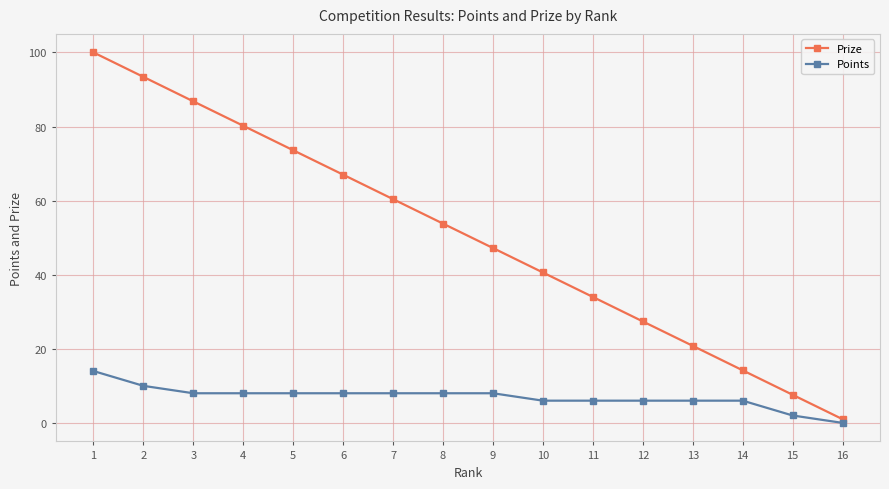

What is the difference between the highest and lowest values at 5?

65.6